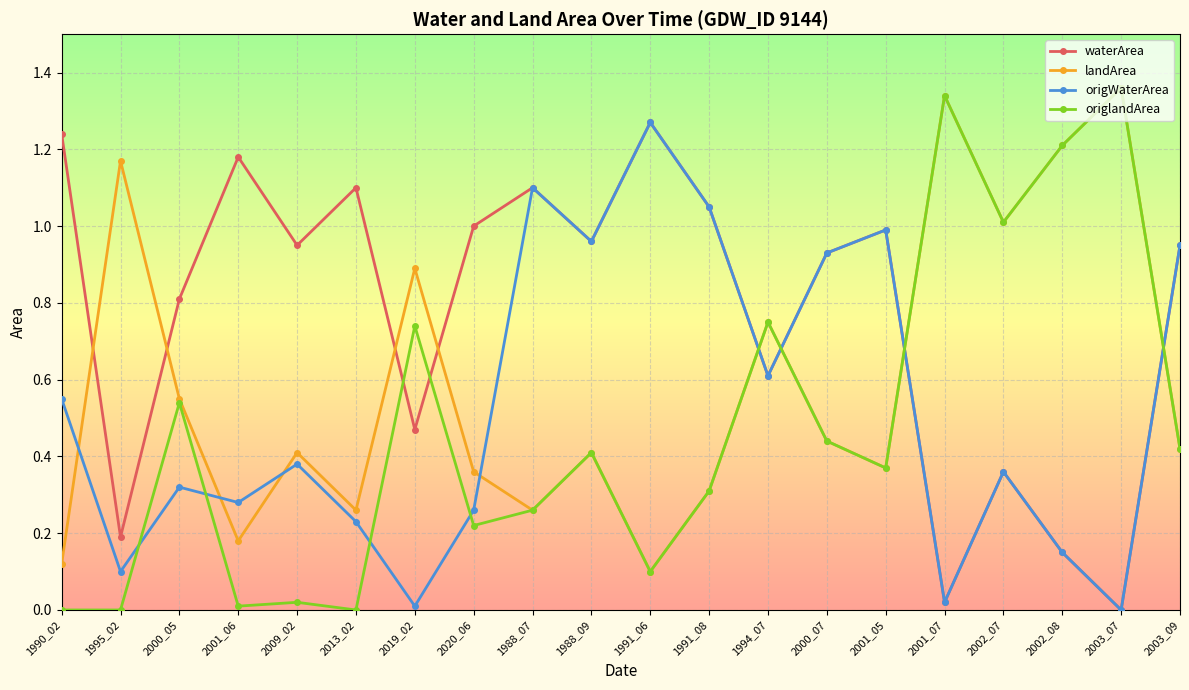

Does the chart display data point markers on the line(s)?

Yes